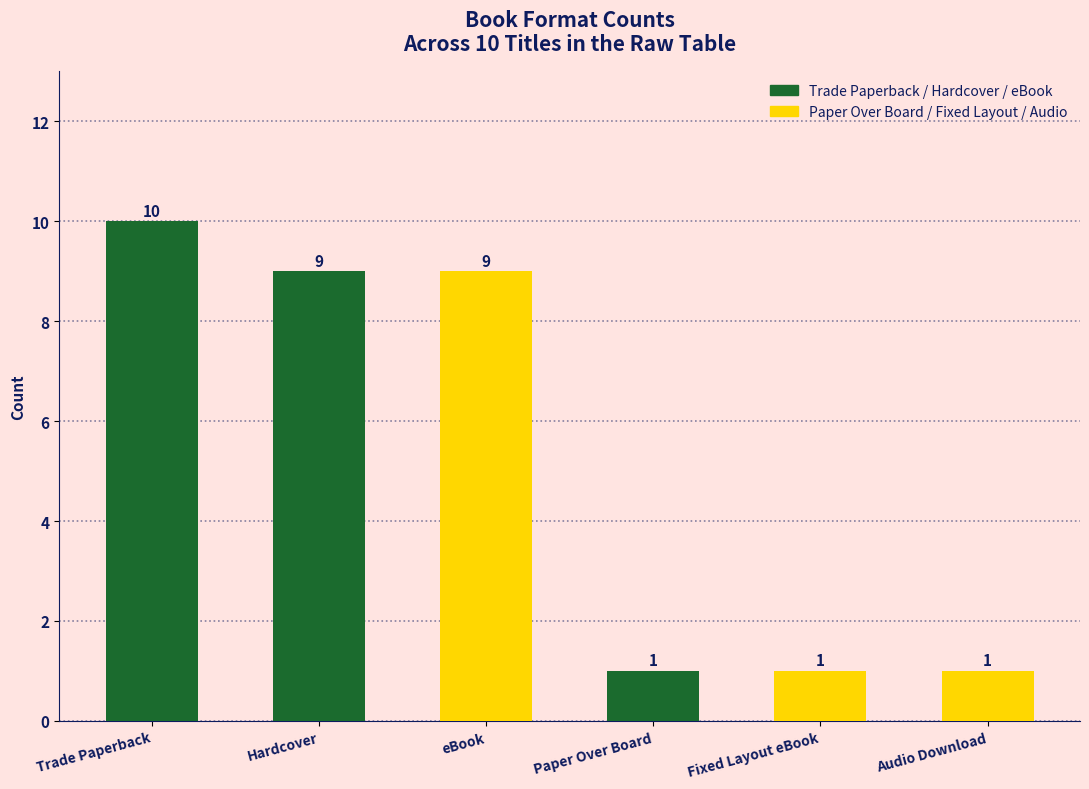

What is the difference between the maximum and minimum values?

9